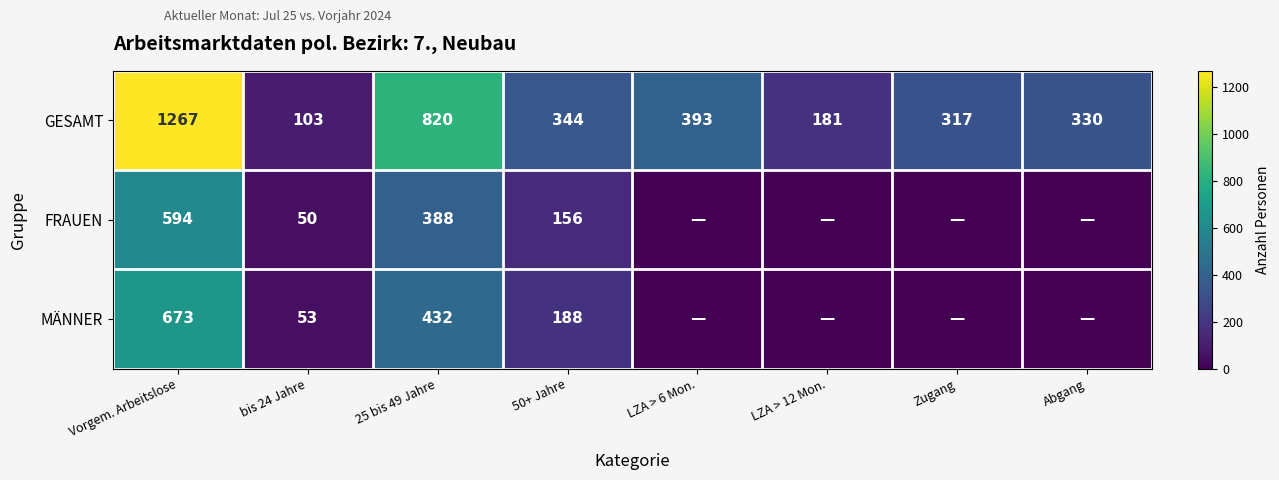

What is the spread (max minus min) of values at Vorgem. Arbeitslose?

673